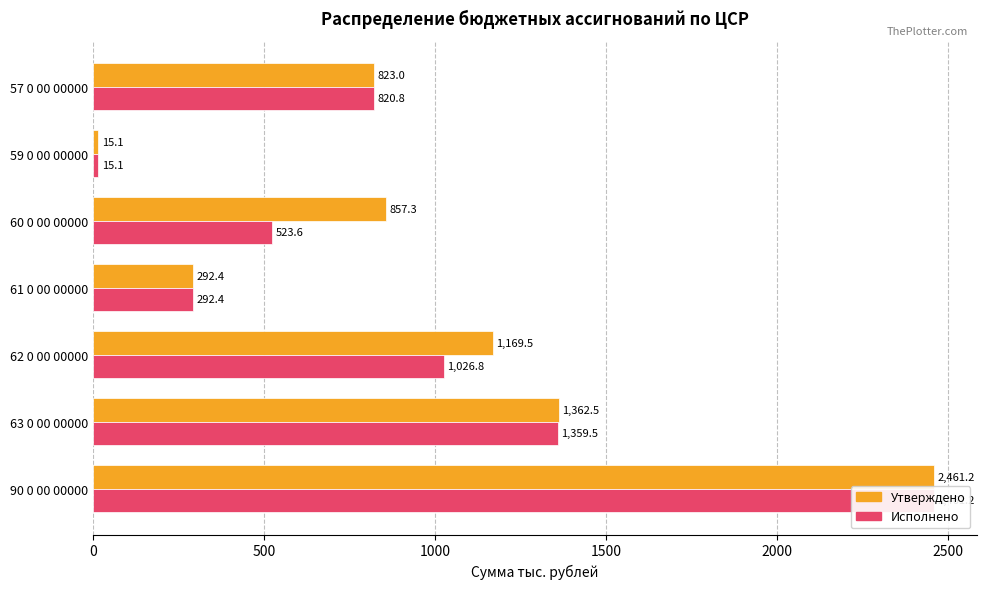

How many bars are there in total?

14